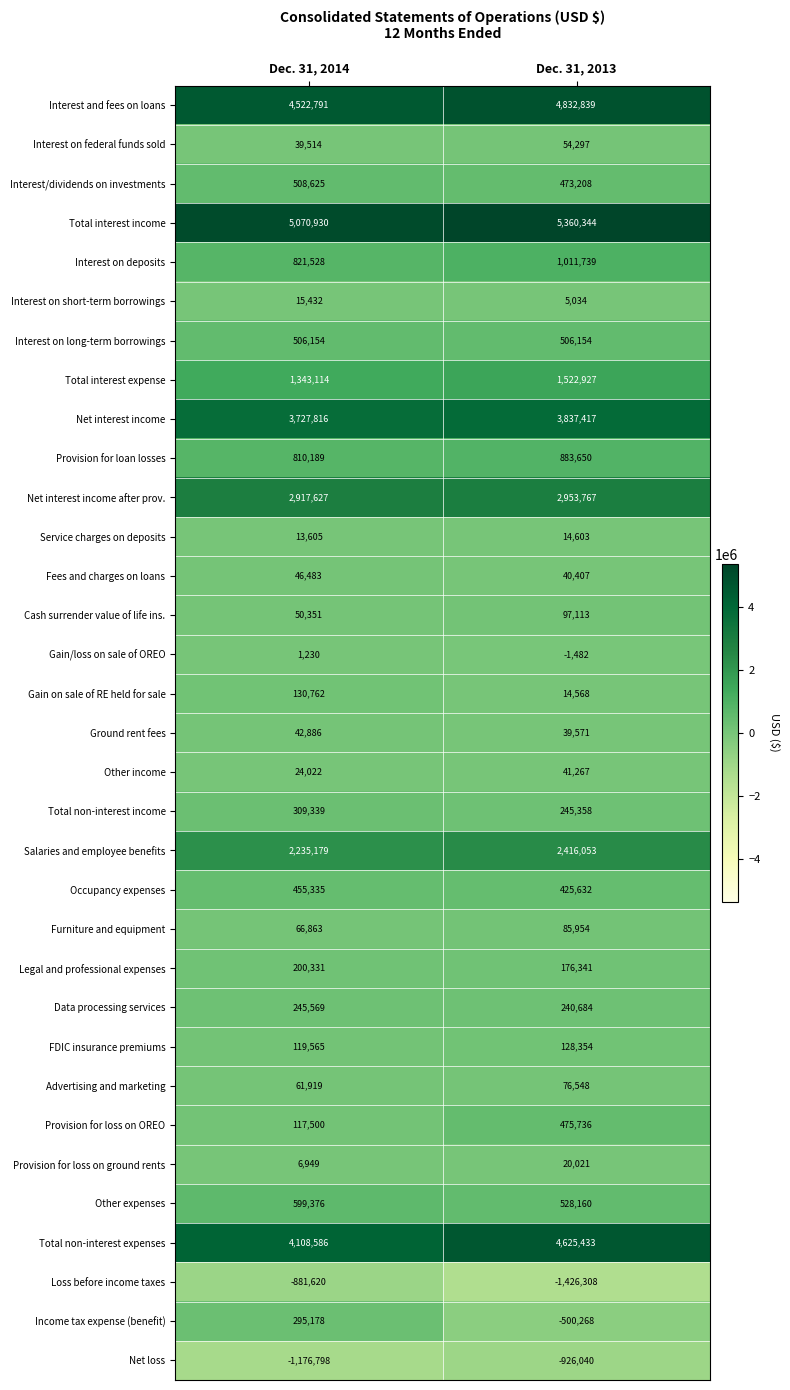

At which category is the sum across all series the highest?

Dec. 31, 2013